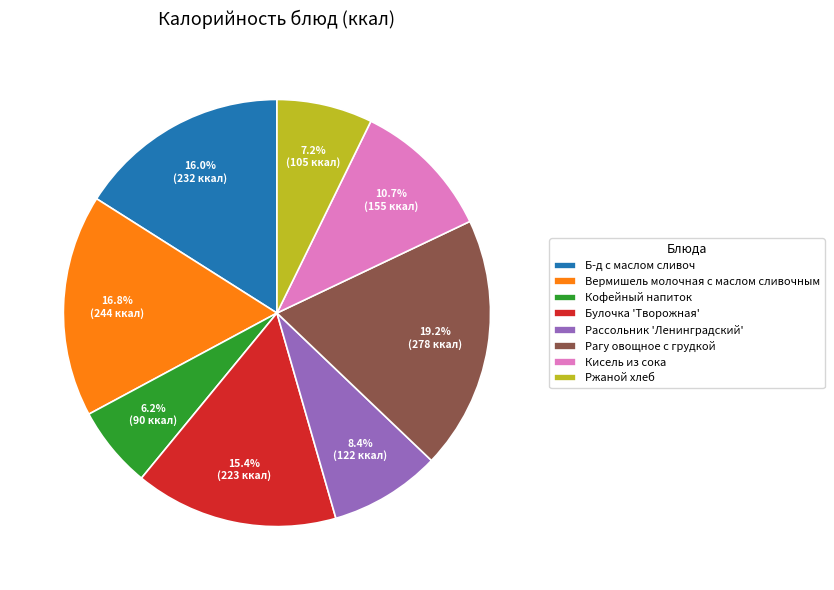

Which has a higher value, Рагу овощное с грудкой or Булочка 'Творожная'?

Рагу овощное с грудкой